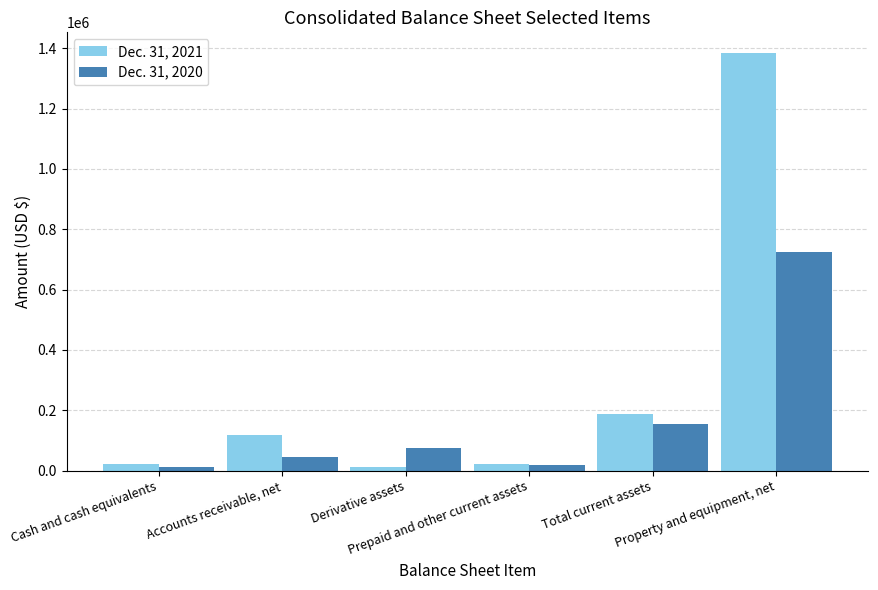

What is the difference between the maximum and second lowest values in the Dec. 31, 2021 series?

1362350